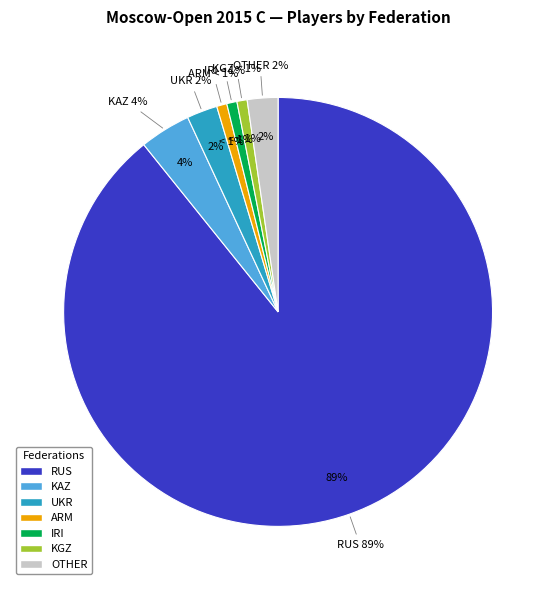

Count the number of slices in the pie.

7